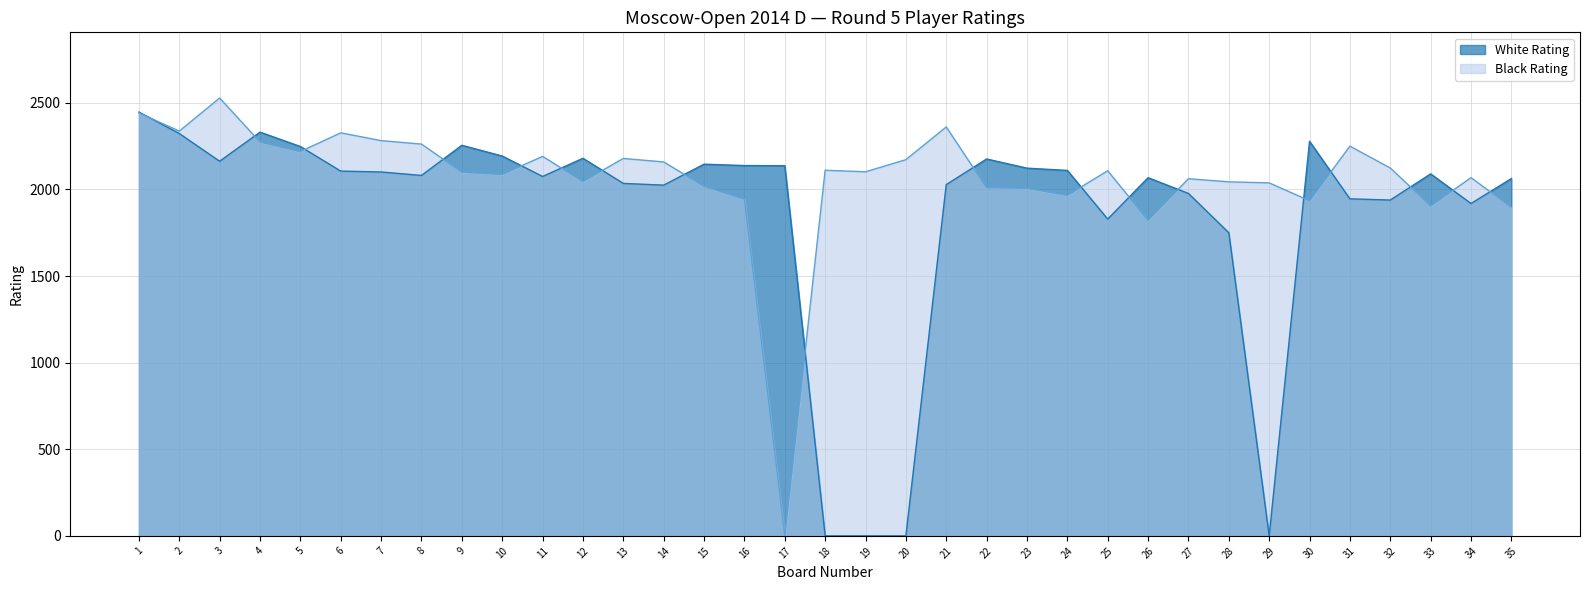

At which label does Black Rating reach its minimum?

17